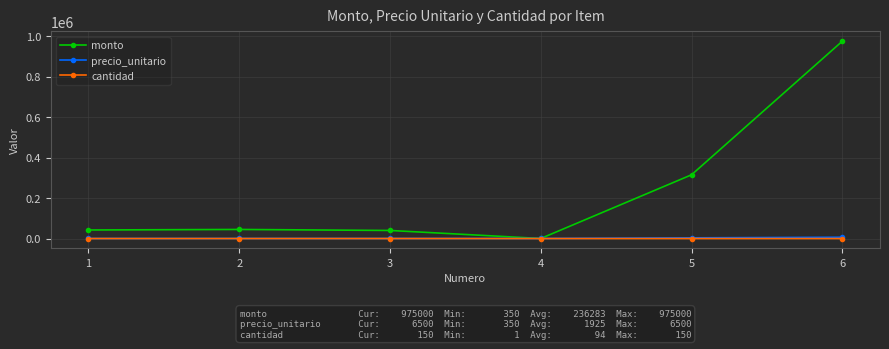

At how many categories does at least one series exceed 948519?

1